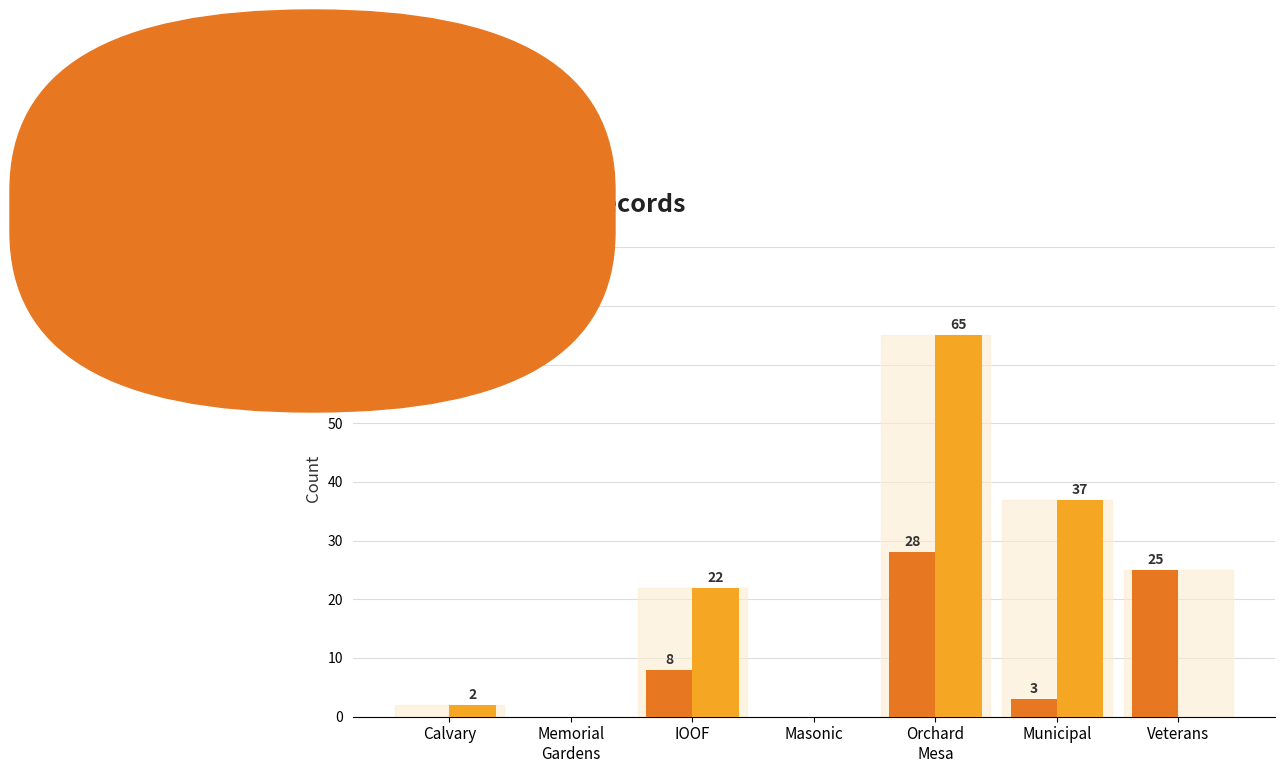

Is the value of Lot at IOOF greater than the value of Grave at Calvary?

Yes